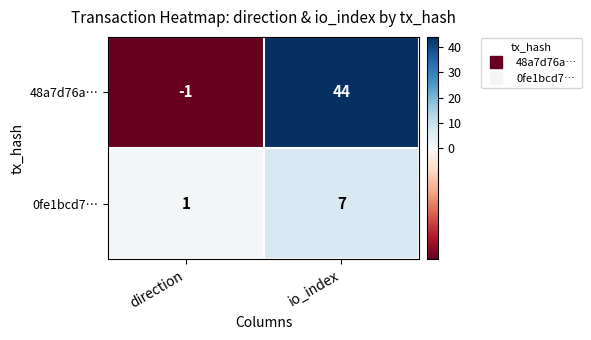

Is the value of 48a7d76a… at direction greater than the value of 0fe1bcd7… at direction?

No